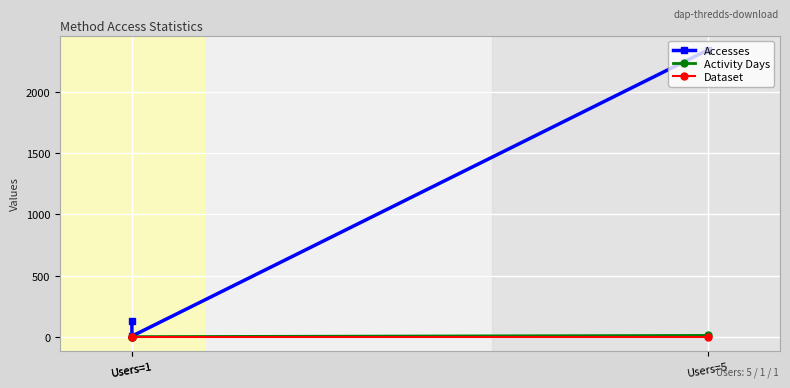

At how many categories does at least one series exceed 423?

1